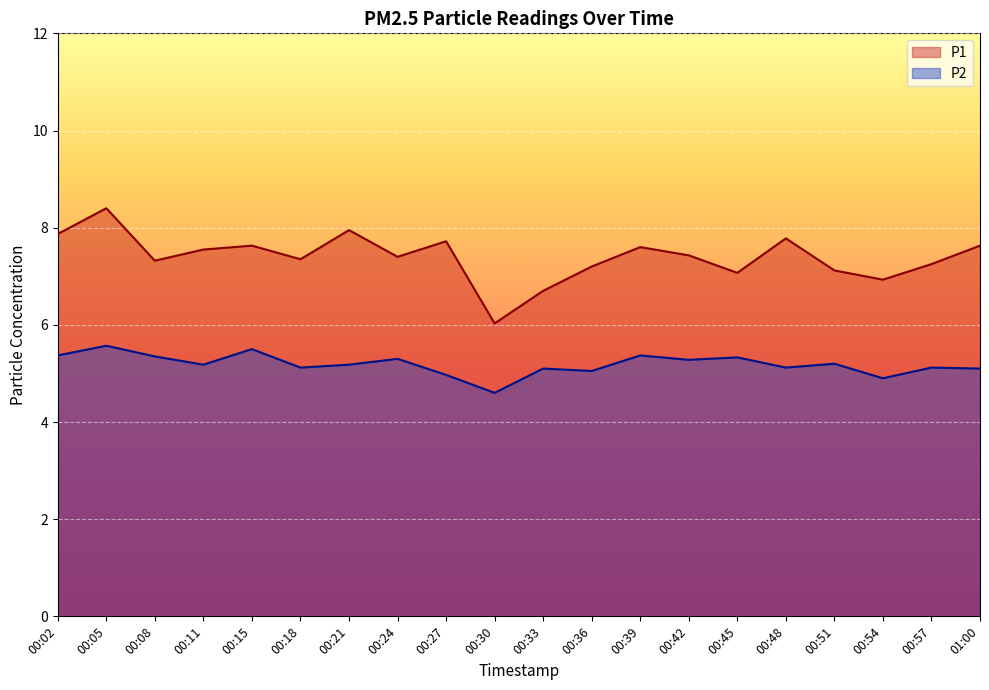

Reading left to right, list all the values displayed in this chart.

P1: 00:02=7.9	00:05=8.4	00:08=7.3	00:11=7.5	00:15=7.6	00:18=7.3	00:21=8.0	00:24=7.4	00:27=7.7	00:30=6.0	00:33=6.7	00:36=7.2	00:39=7.6	00:42=7.4	00:45=7.1	00:48=7.8	00:51=7.1	00:54=6.9	00:57=7.2	01:00=7.6
P2: 00:02=5.4	00:05=5.6	00:08=5.3	00:11=5.2	00:15=5.5	00:18=5.1	00:21=5.2	00:24=5.3	00:27=5.0	00:30=4.6	00:33=5.1	00:36=5.0	00:39=5.4	00:42=5.3	00:45=5.3	00:48=5.1	00:51=5.2	00:54=4.9	00:57=5.1	01:00=5.1